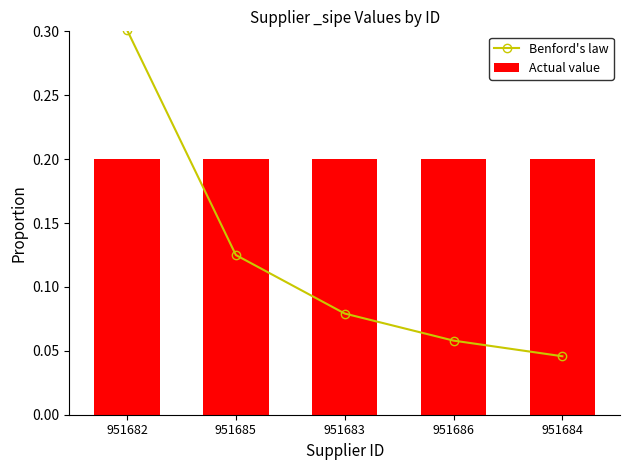

Rank the series by their maximum value, from highest to lowest.

Benford's law, Actual value